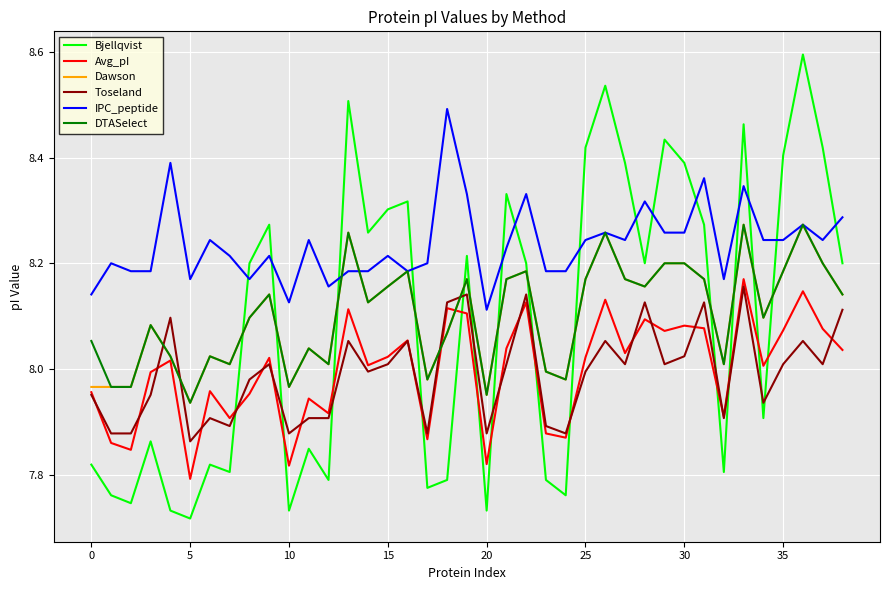

Which series has the largest range (max minus min)?

Bjellqvist